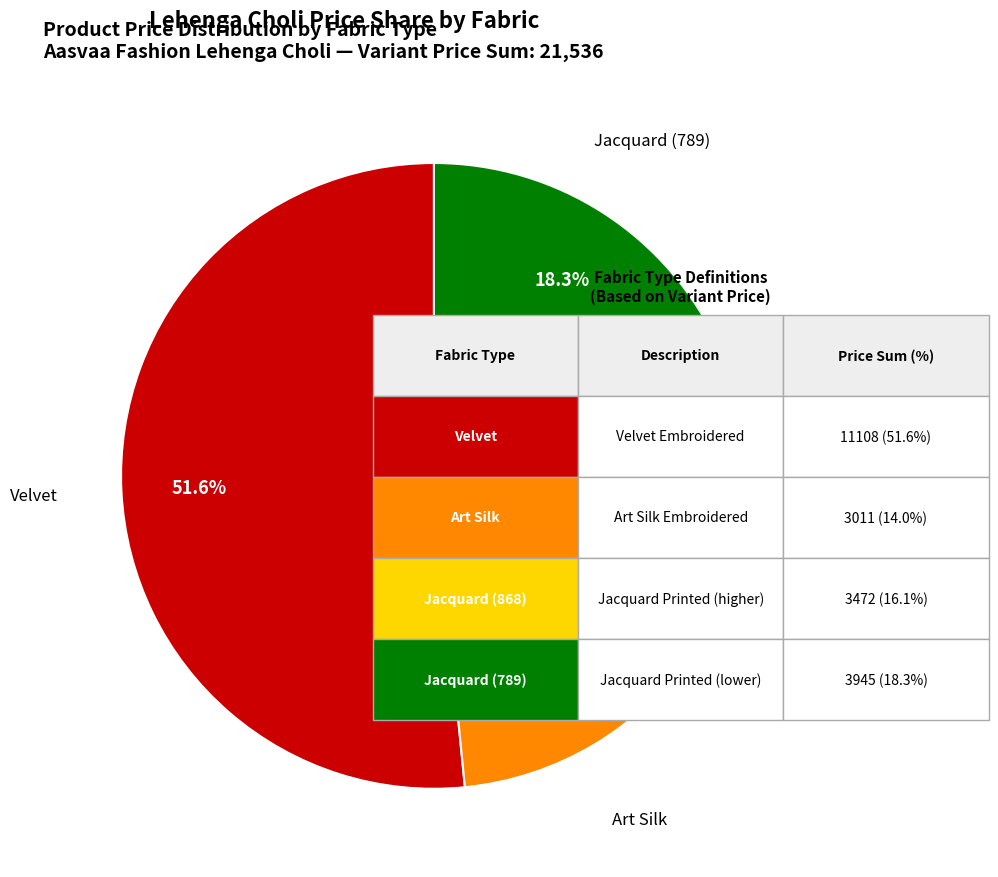

Is there a majority slice in this chart?

Yes